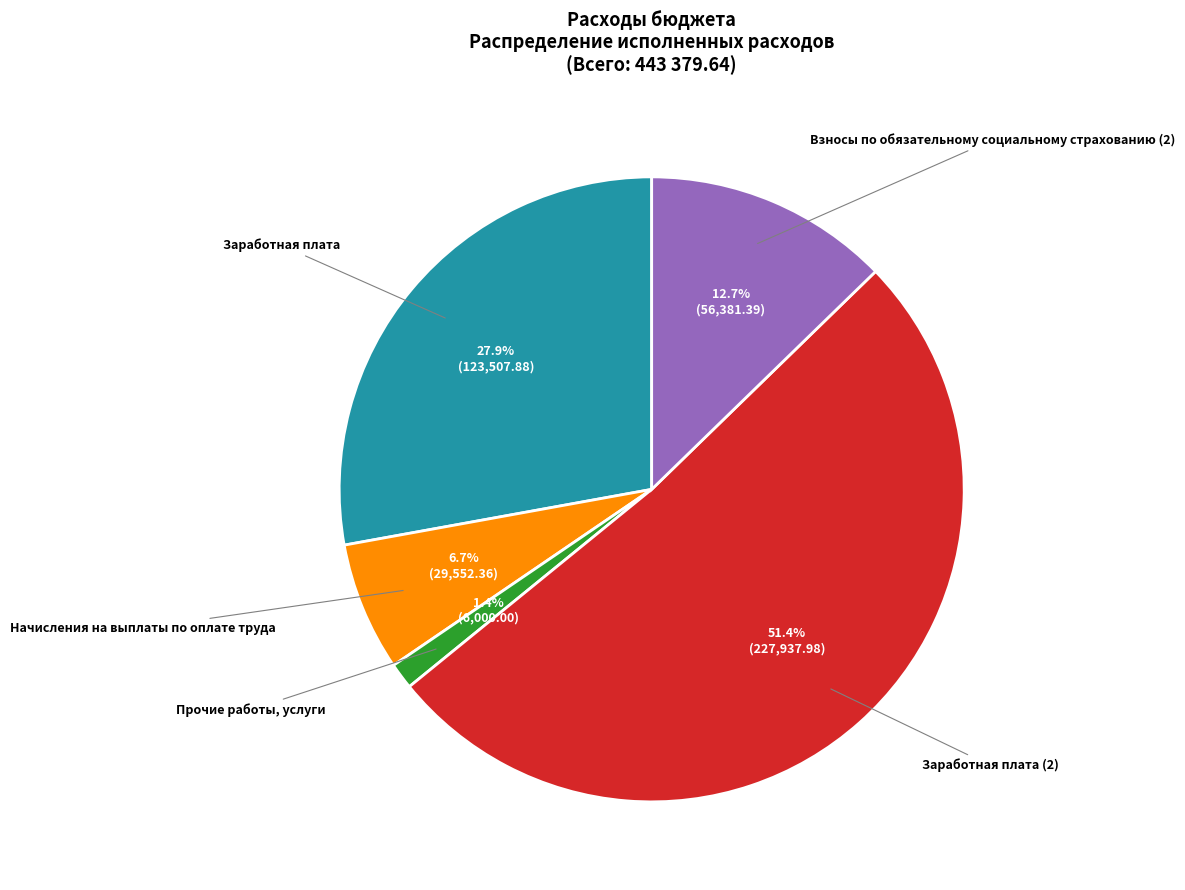

Does any single category account for the majority?

Yes